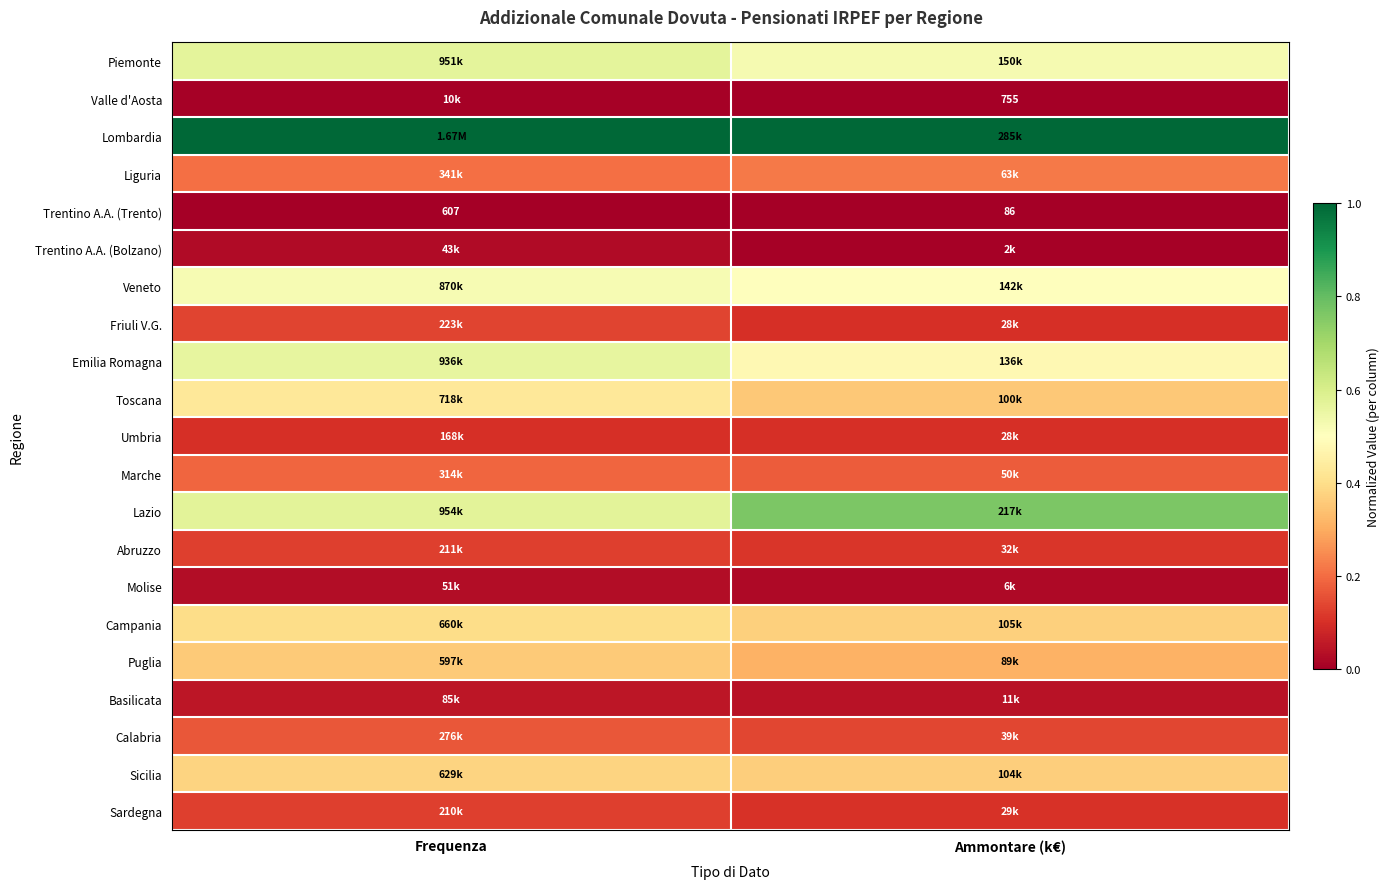

At which category is the sum across all series the highest?

Frequenza